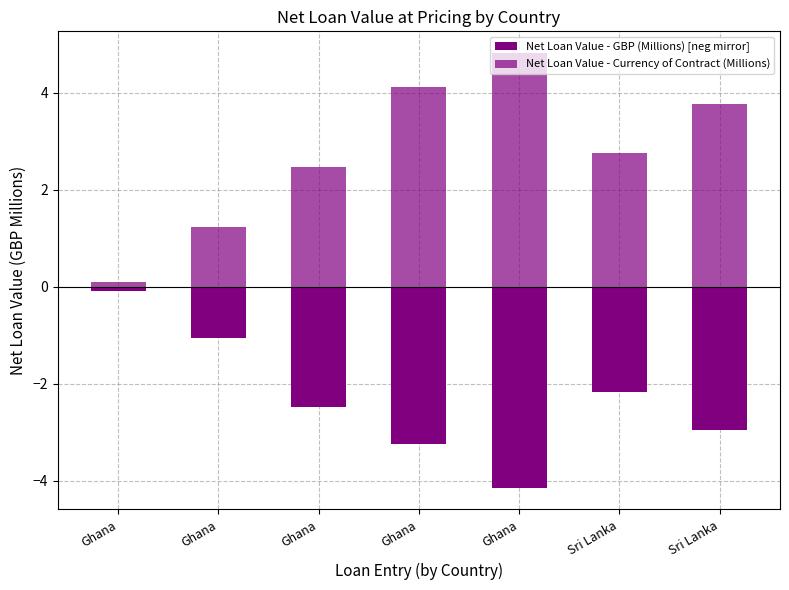

List the series in order of their overall mean, highest first.

Net Loan Value - Currency of Contract (Millions), Net Loan Value - GBP (Millions) [neg mirror]